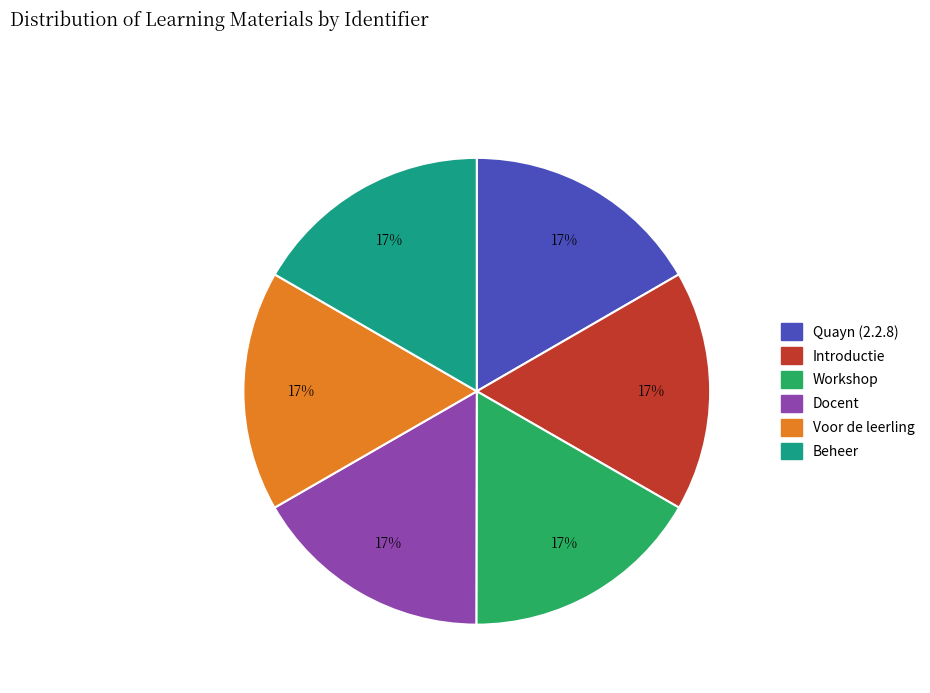

To the nearest percent, what is the combined percentage of Introductie and Voor de leerling?

33%